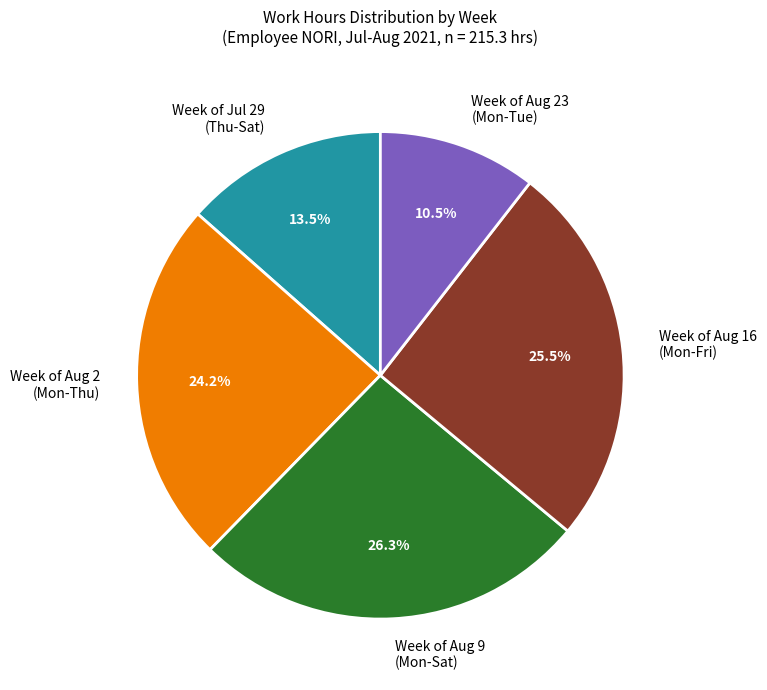

How much of the chart is everything except Week of Aug 16 (Mon-Fri)?

74.5%